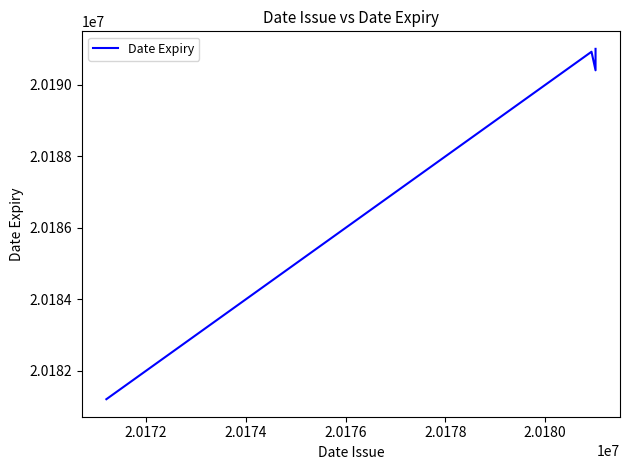

Does the chart display data point markers on the line(s)?

No